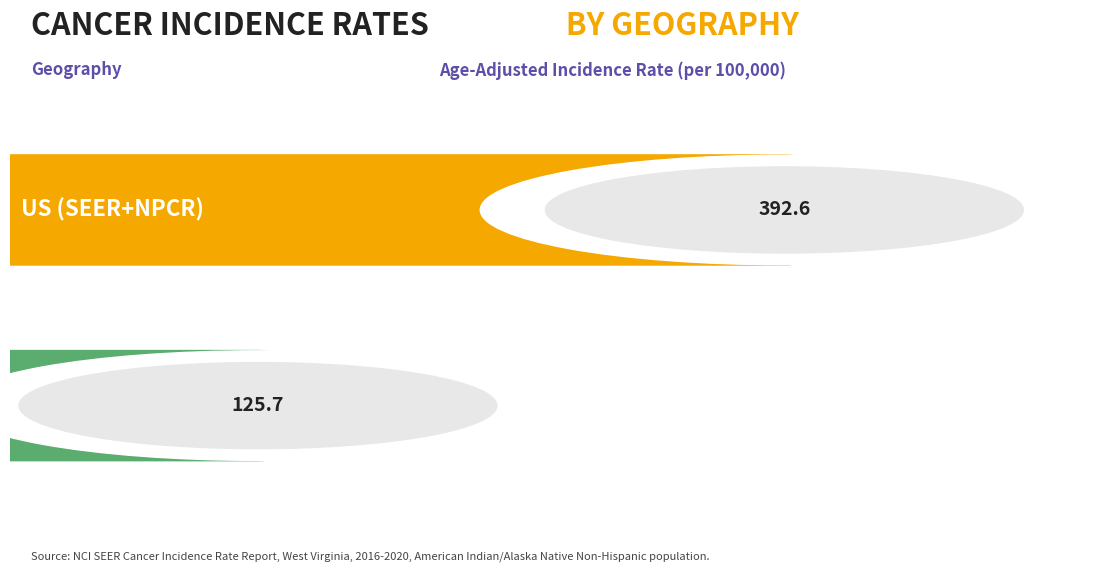

Which label corresponds to the smallest value in the chart?

West Virginia